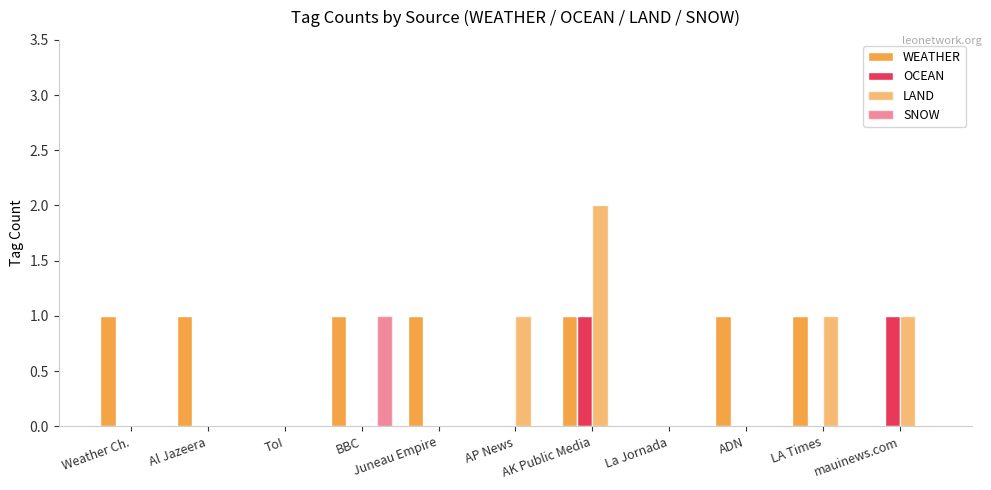

Is it true that OCEAN equals 0 at ToI?

True